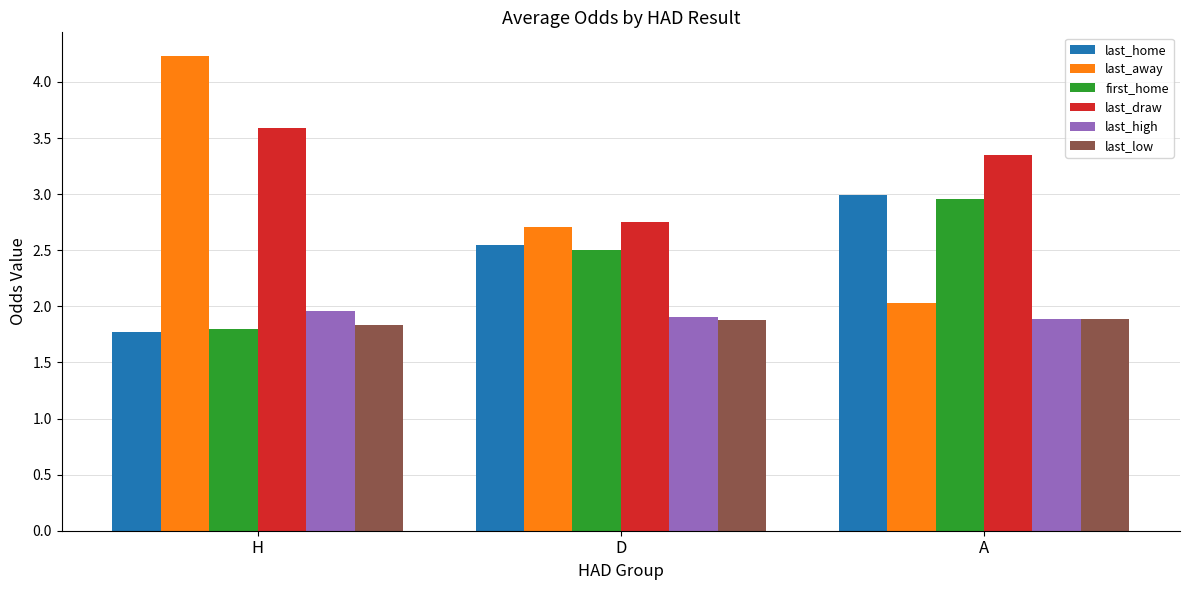

Is the value of first_home at D greater than the value of last_high at D?

Yes